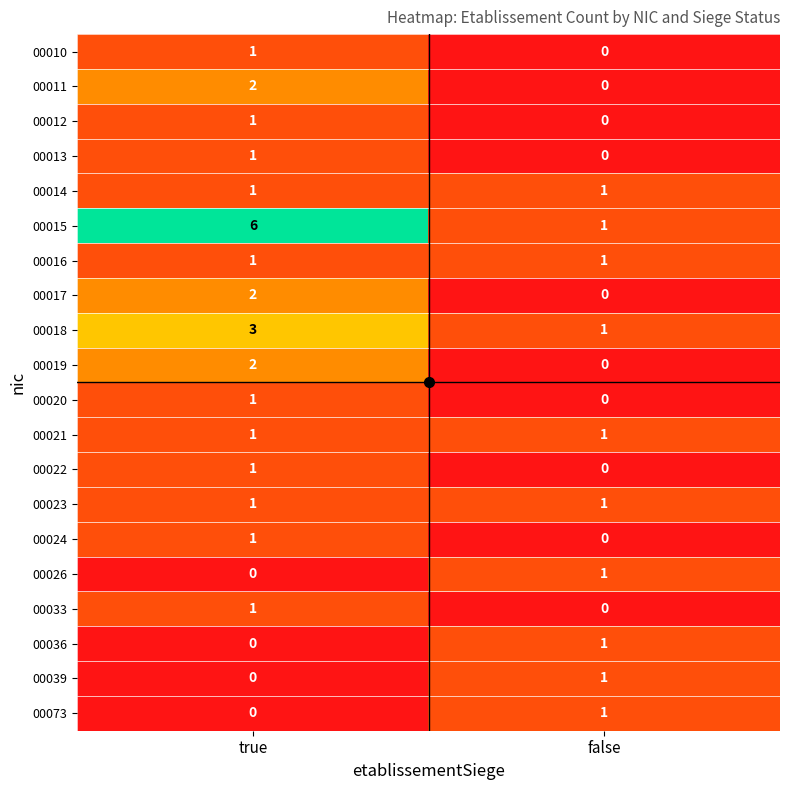

What is the total value across all series at true?

26